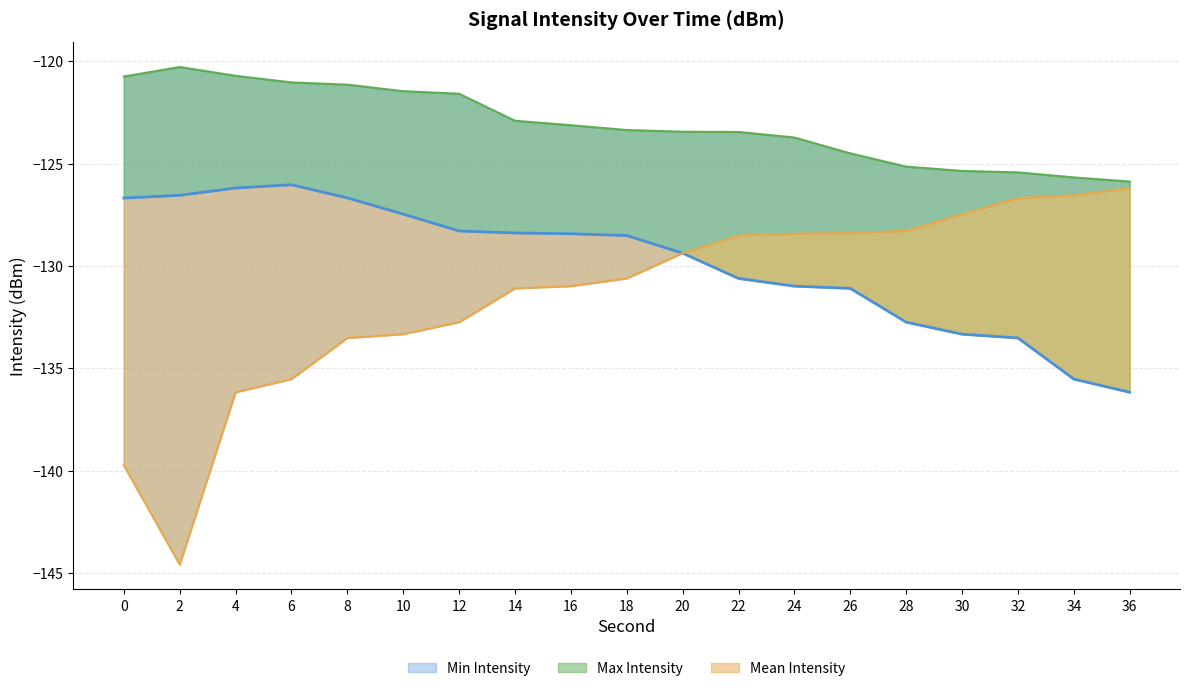

True or false: Mean Intensity and Min Intensity intersect in this chart.

False